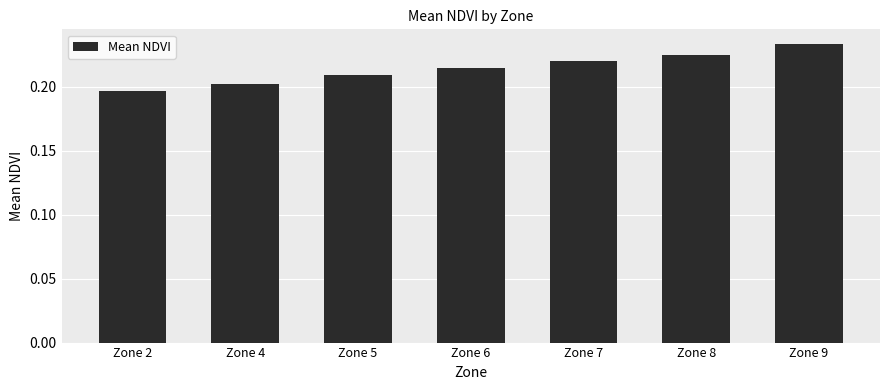

Rank the categories by value from highest to lowest.

Zone 9, Zone 8, Zone 7, Zone 6, Zone 5, Zone 4, Zone 2